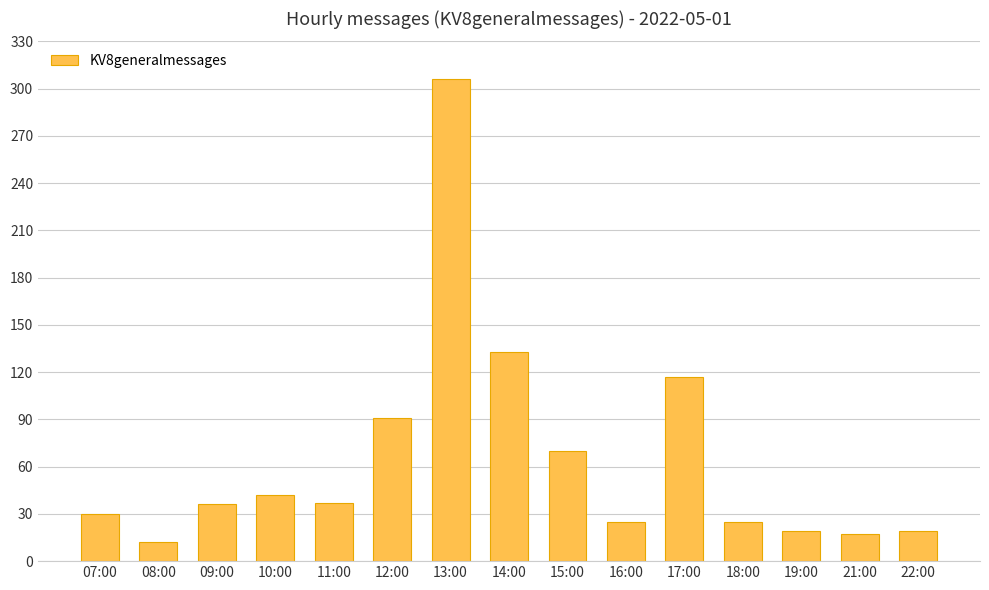

True or false: the data shows 15 at 16:00.

False